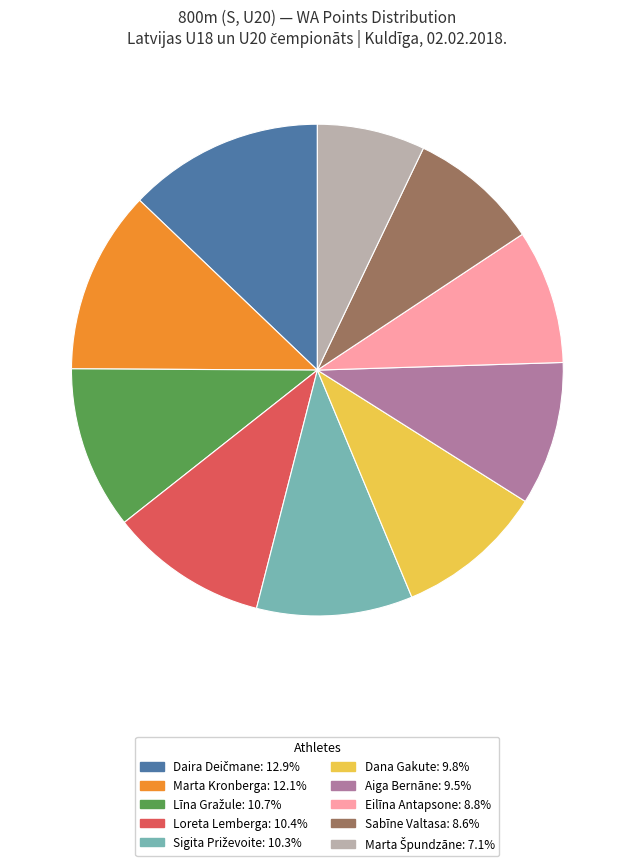

Approximately how many times larger is the value at Marta Kronberga compared to Sabīne Valtasa?

1.4